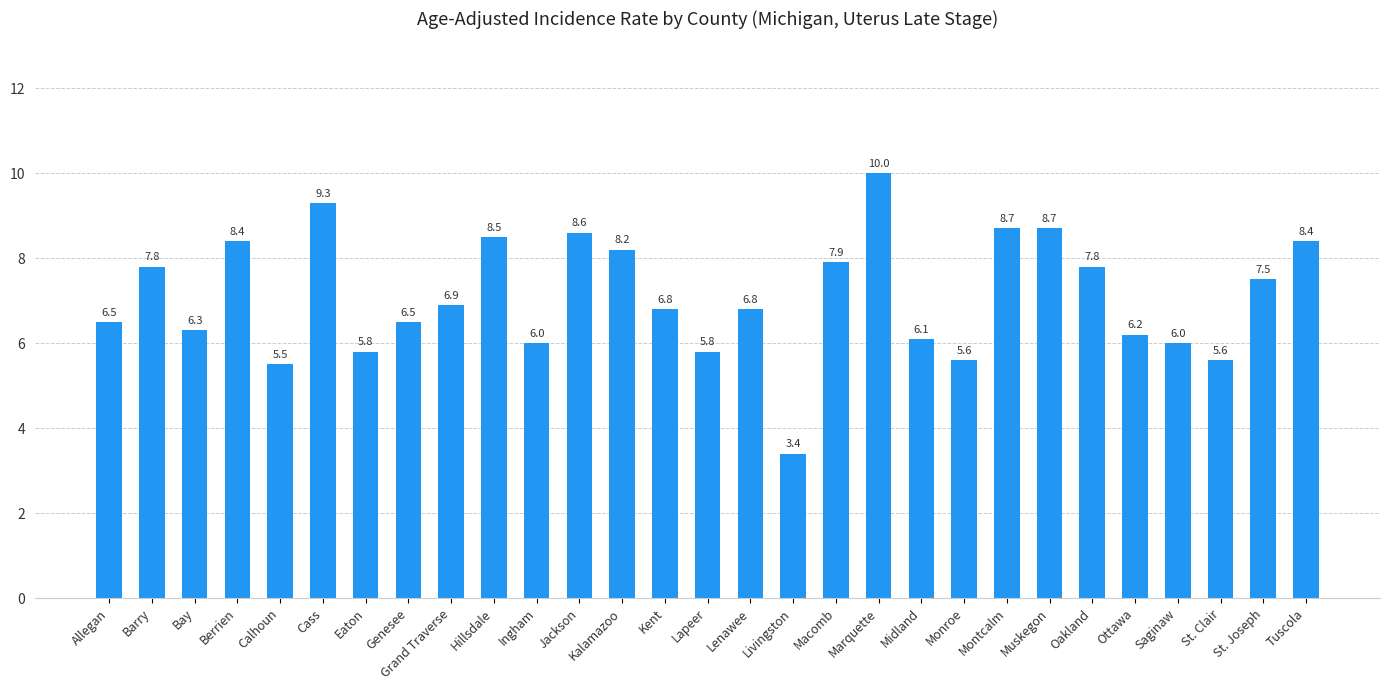

What is the difference between the second highest and second lowest values?

3.8